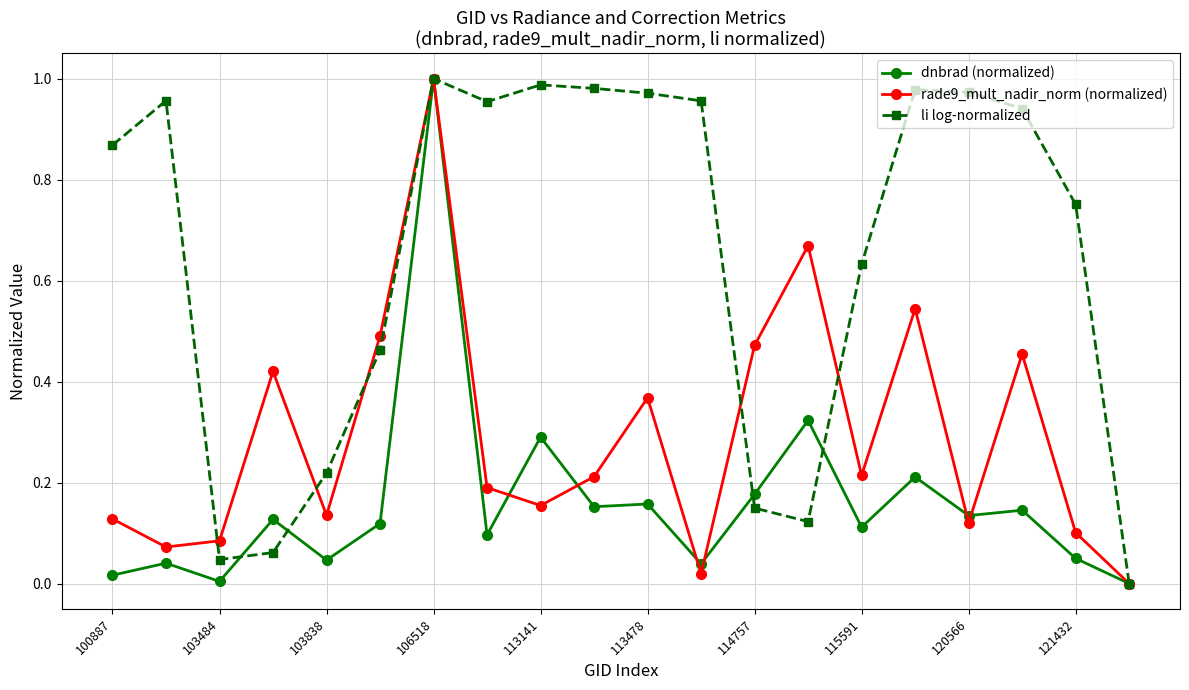

What is the sum of all dnbrad (normalized) values?

3.2